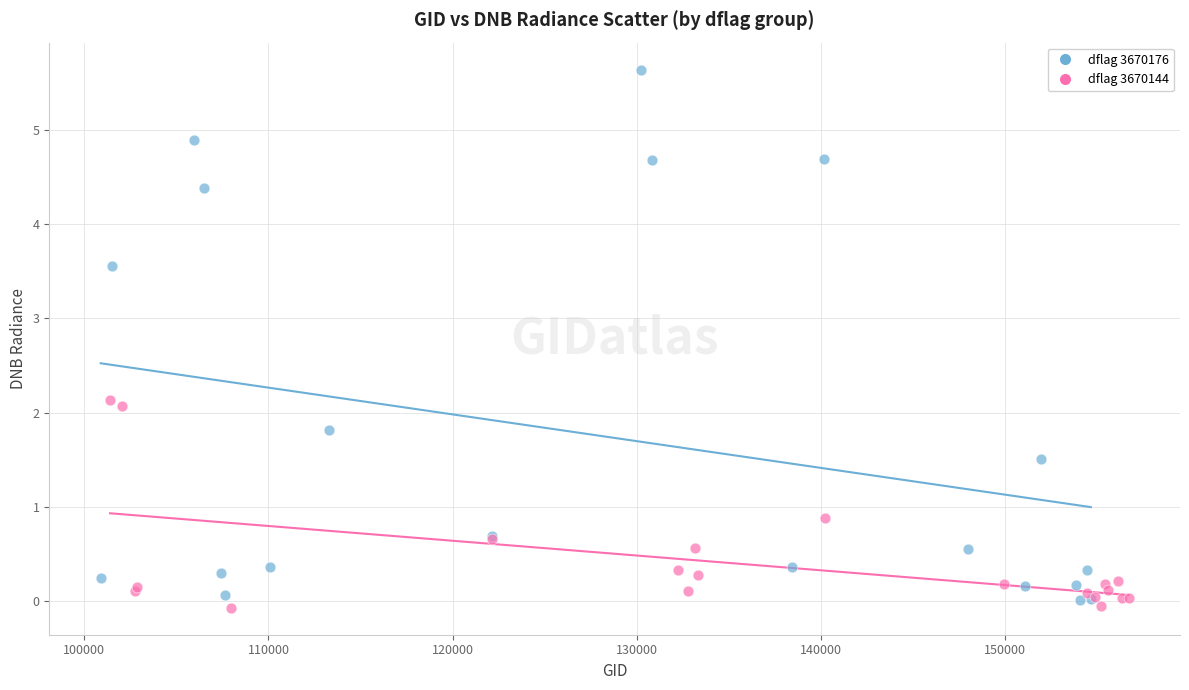

Which series contains the lowest Y value?

dflag 3670144